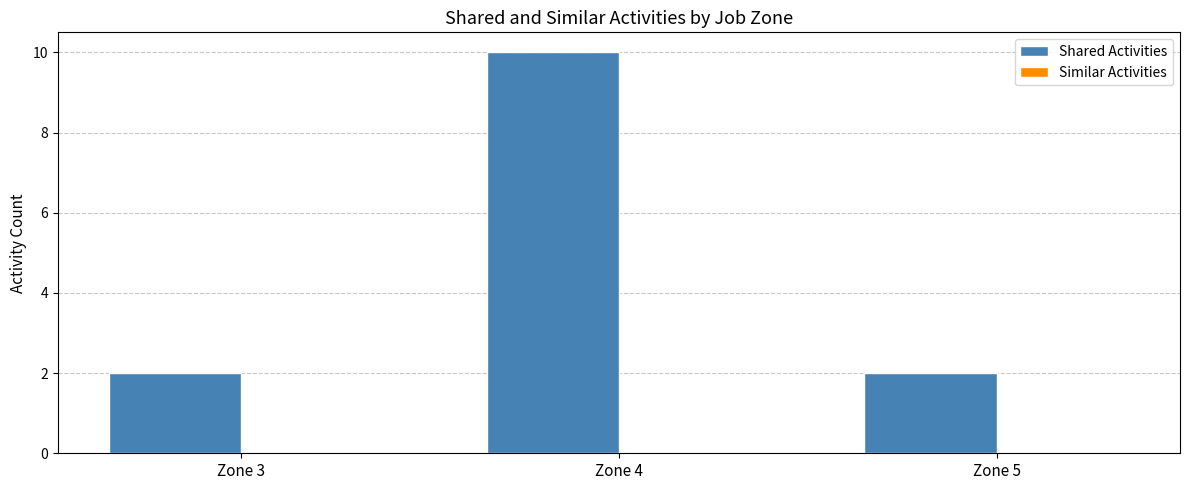

Reading left to right, list all the values displayed in this chart.

2	10	2